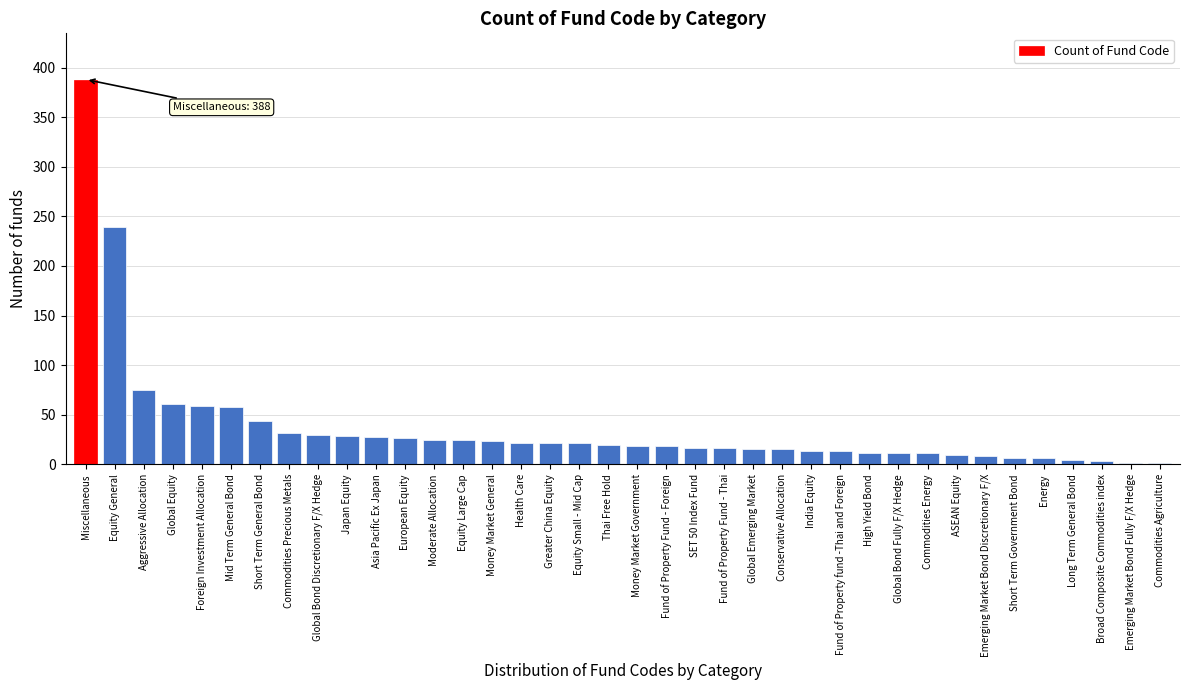

The chart shows a value of 25 at Global Equity. True or false?

False